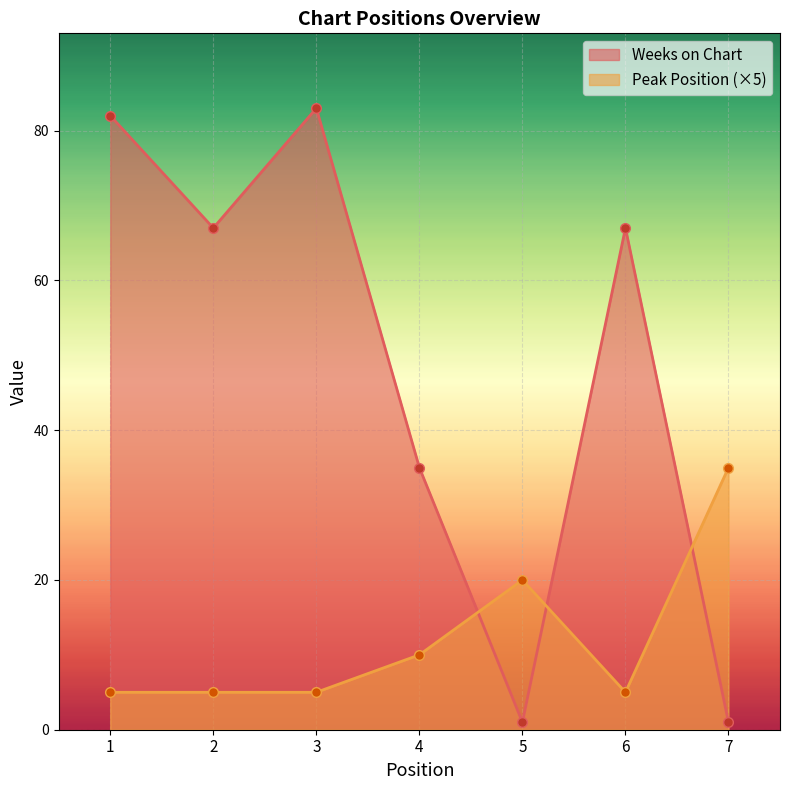

What is the difference between the maximum and second lowest values in the Peak Position series?

30